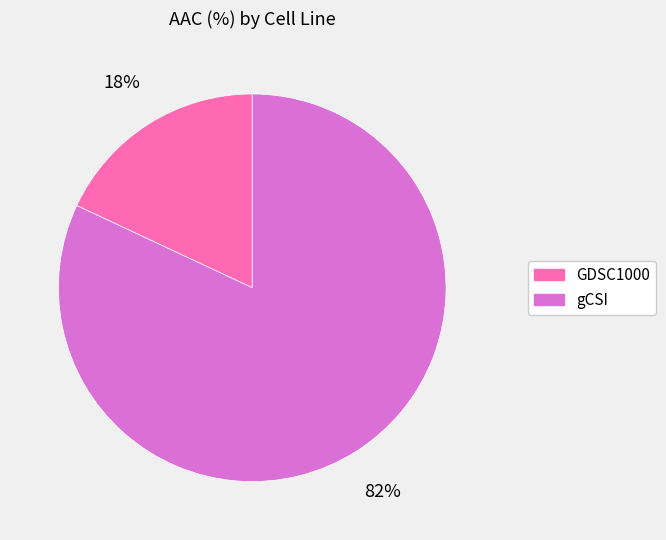

Do GDSC1000 and gCSI together represent more than half of the pie?

Yes